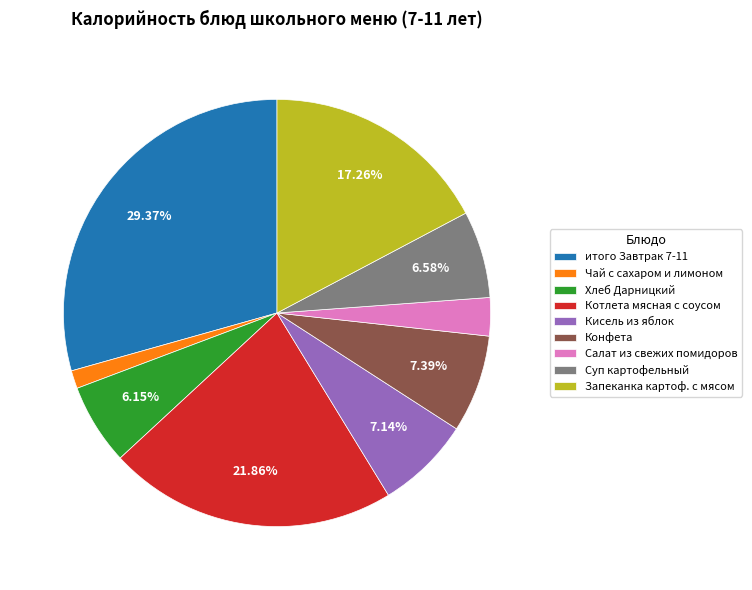

What is the total percentage of Конфета and итого Завтрак 7-11?

36.8%